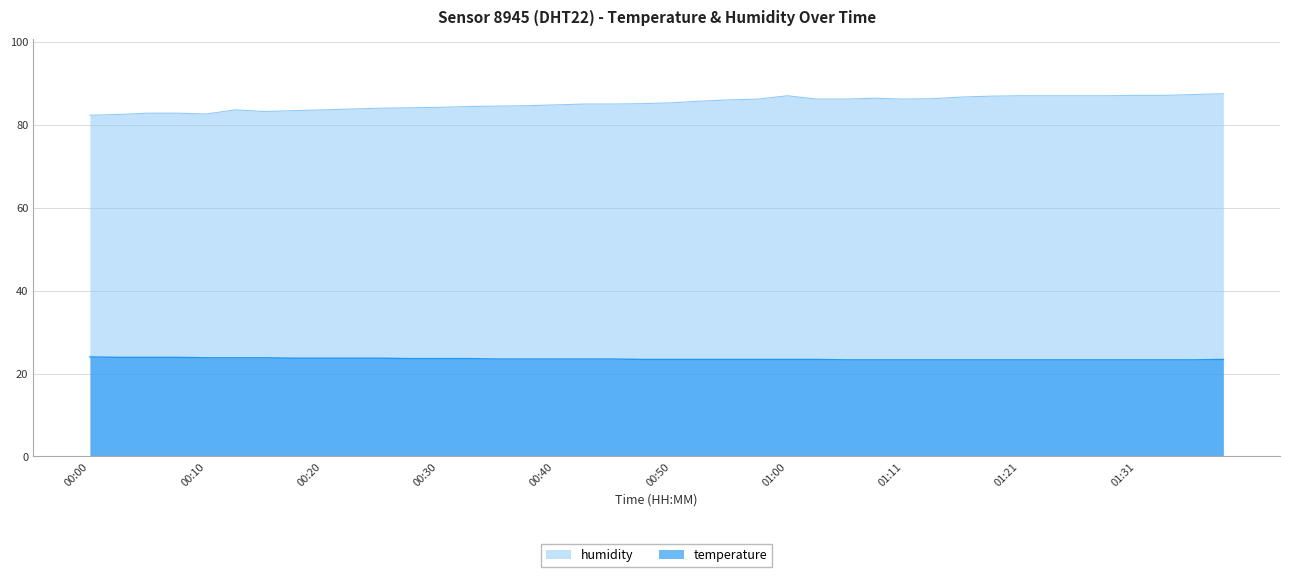

What is the highest value of the temperature series?

24.0